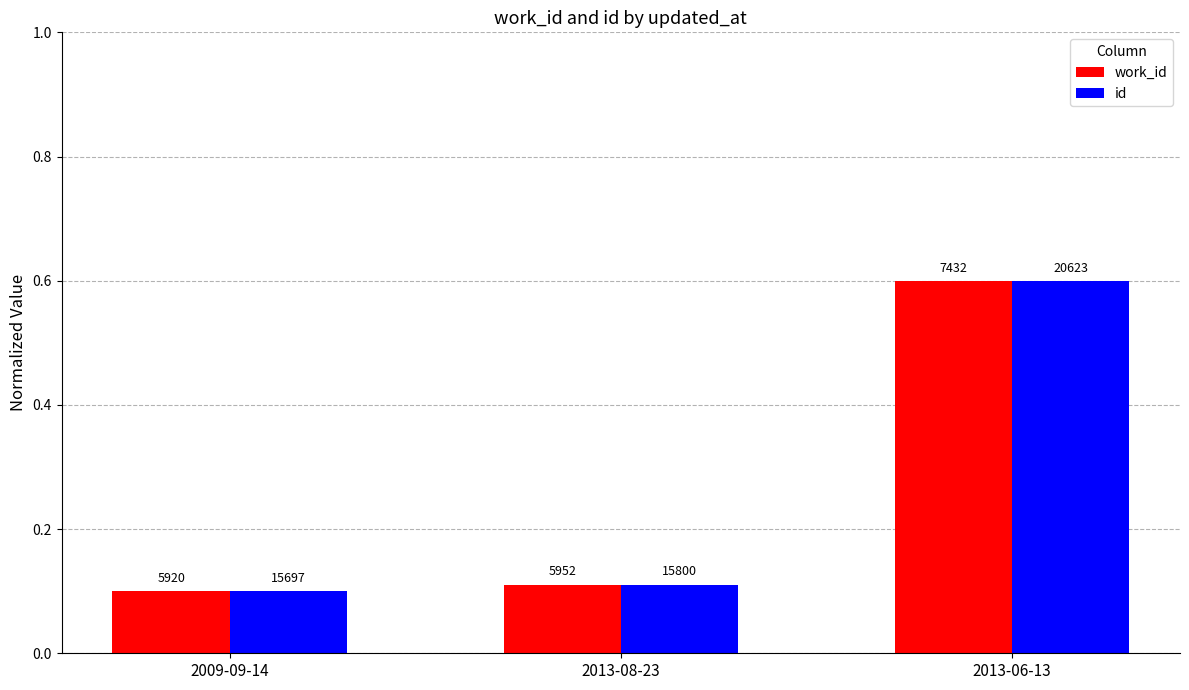

How many work_id values are between 0 and 1?

3